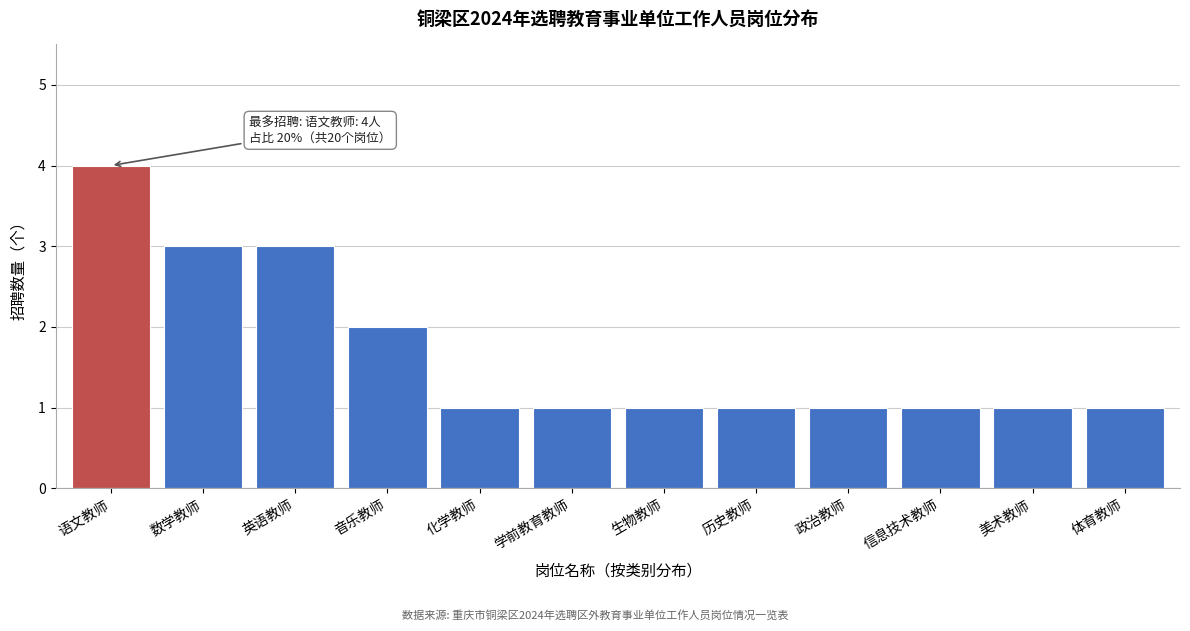

Reading left to right, transcribe all the data shown in this chart.

4	3	3	2	1	1	1	1	1	1	1	1